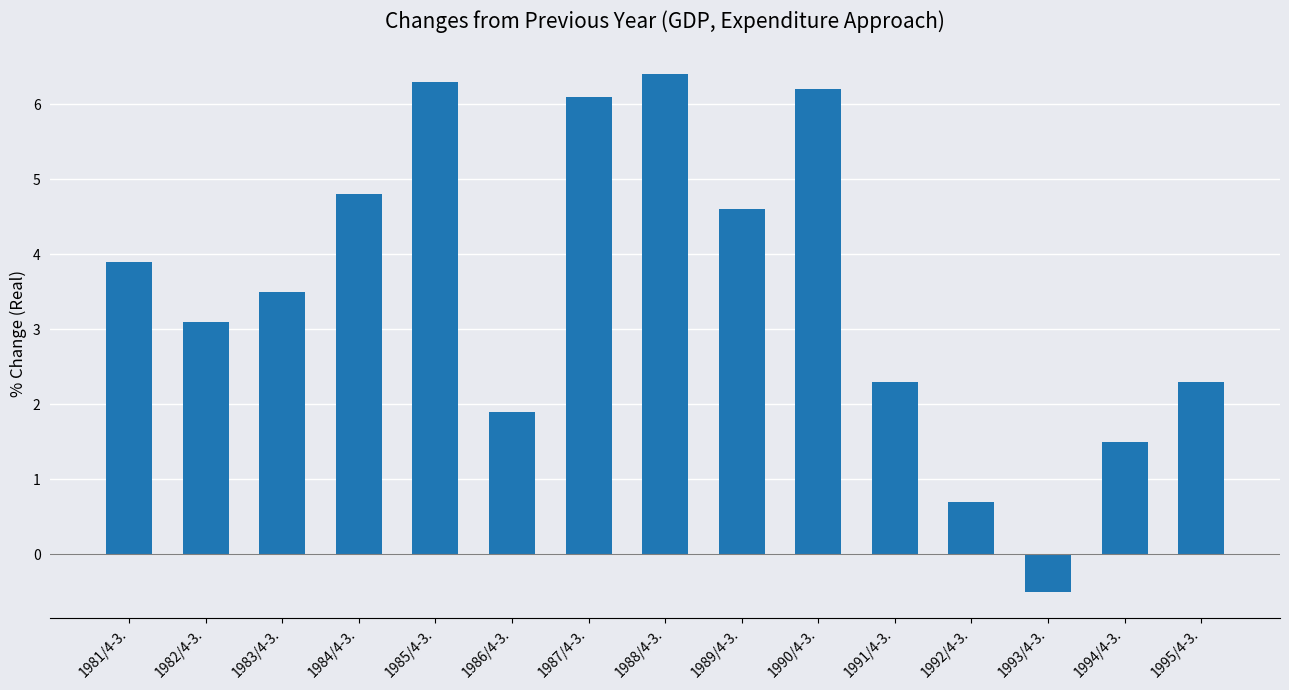

What position from the left is 1982/4-3.?

2